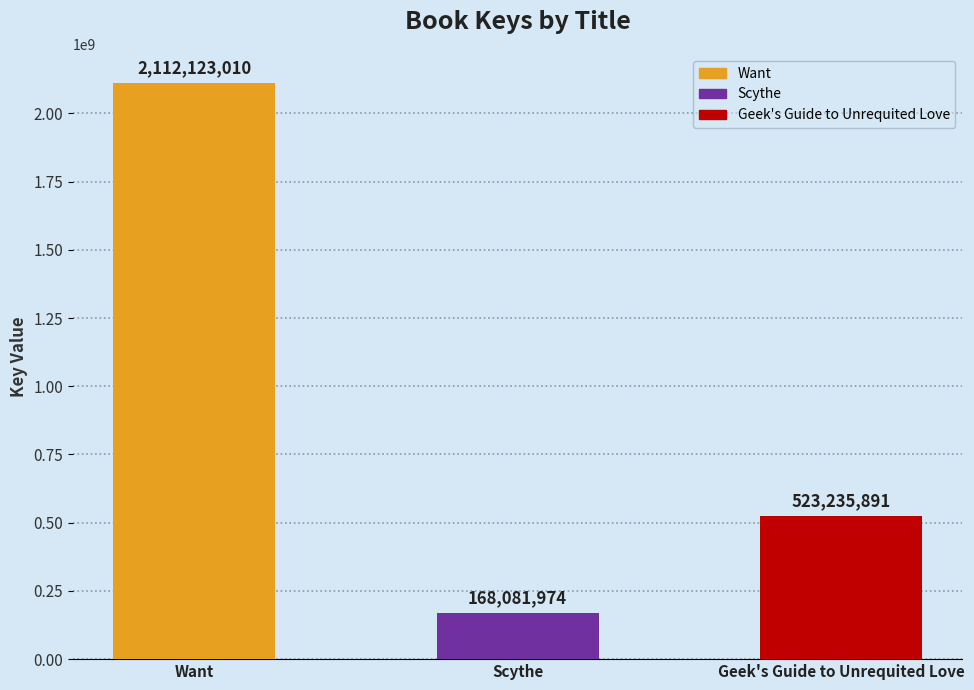

Reading left to right, list all the values displayed in this chart.

Want=2112123010	Scythe=168081974	Geek's Guide to Unrequited Love=523235891